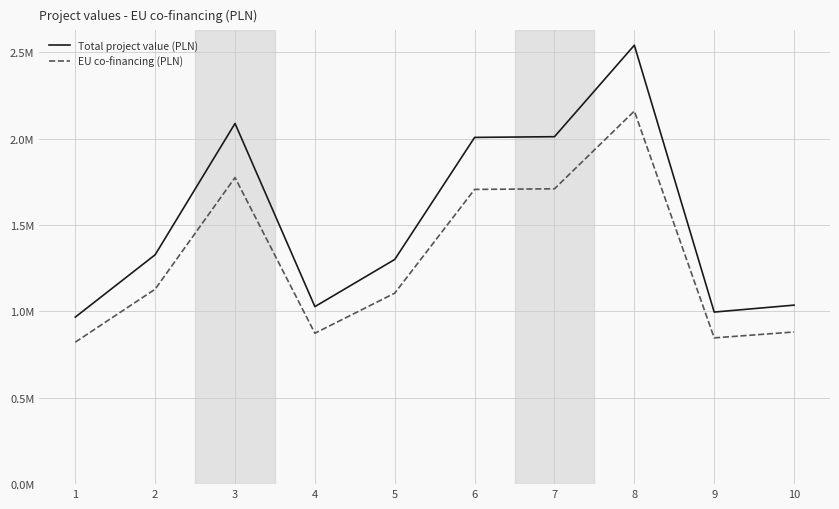

What are all the series names shown in the legend?

Total project value (PLN), EU co-financing (PLN)